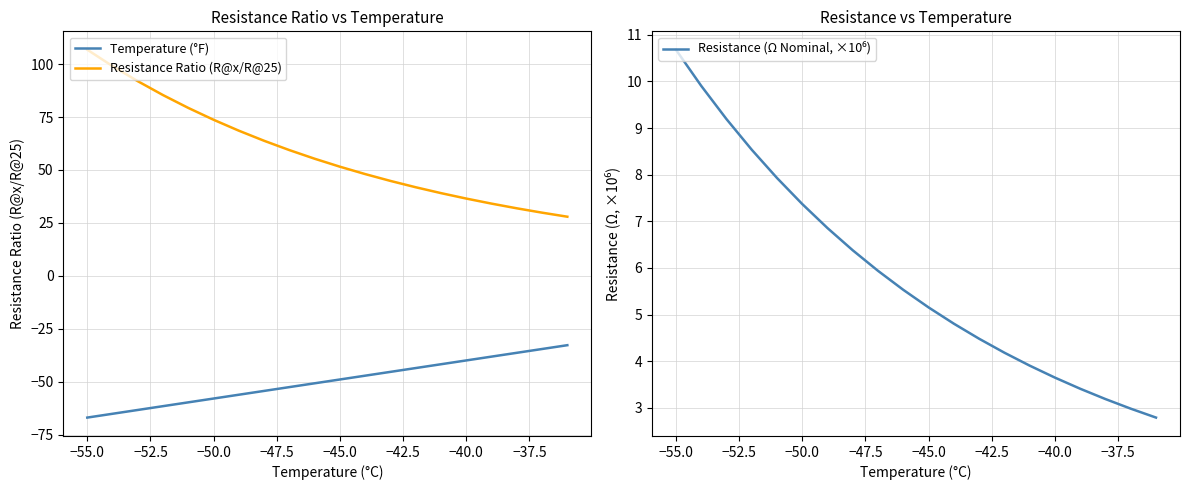

True or false: Resistance Ratio (R@x/R@25) and Temperature (°F) intersect in this chart.

False